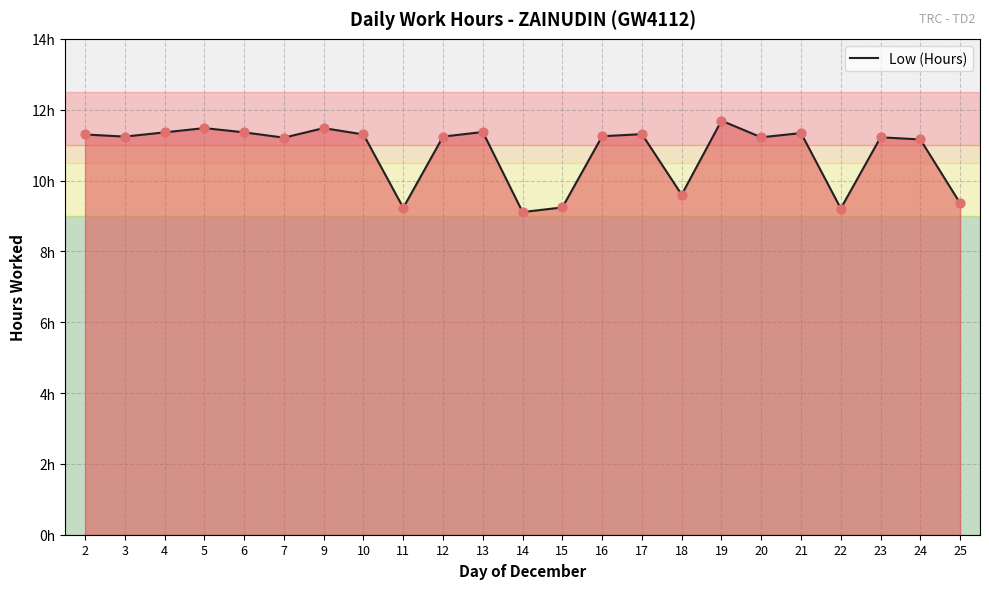

Between 22 and 15, which is larger?

15